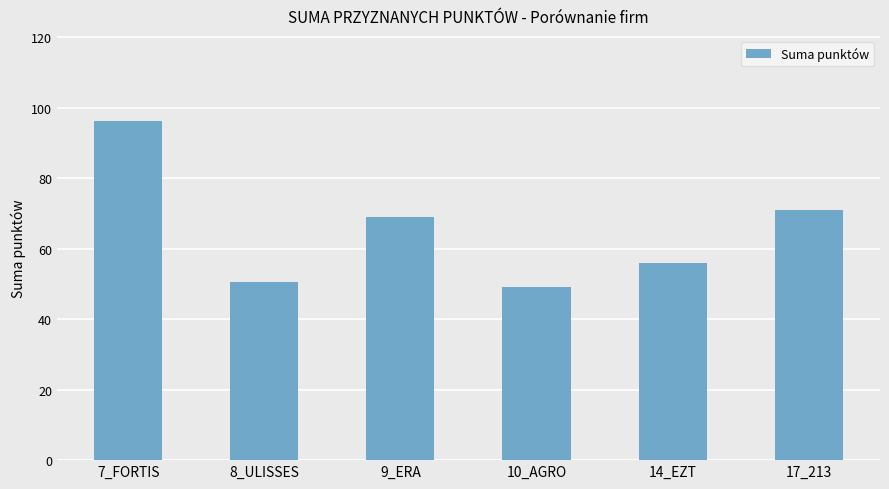

Which label corresponds to the smallest value in the chart?

10_AGRO